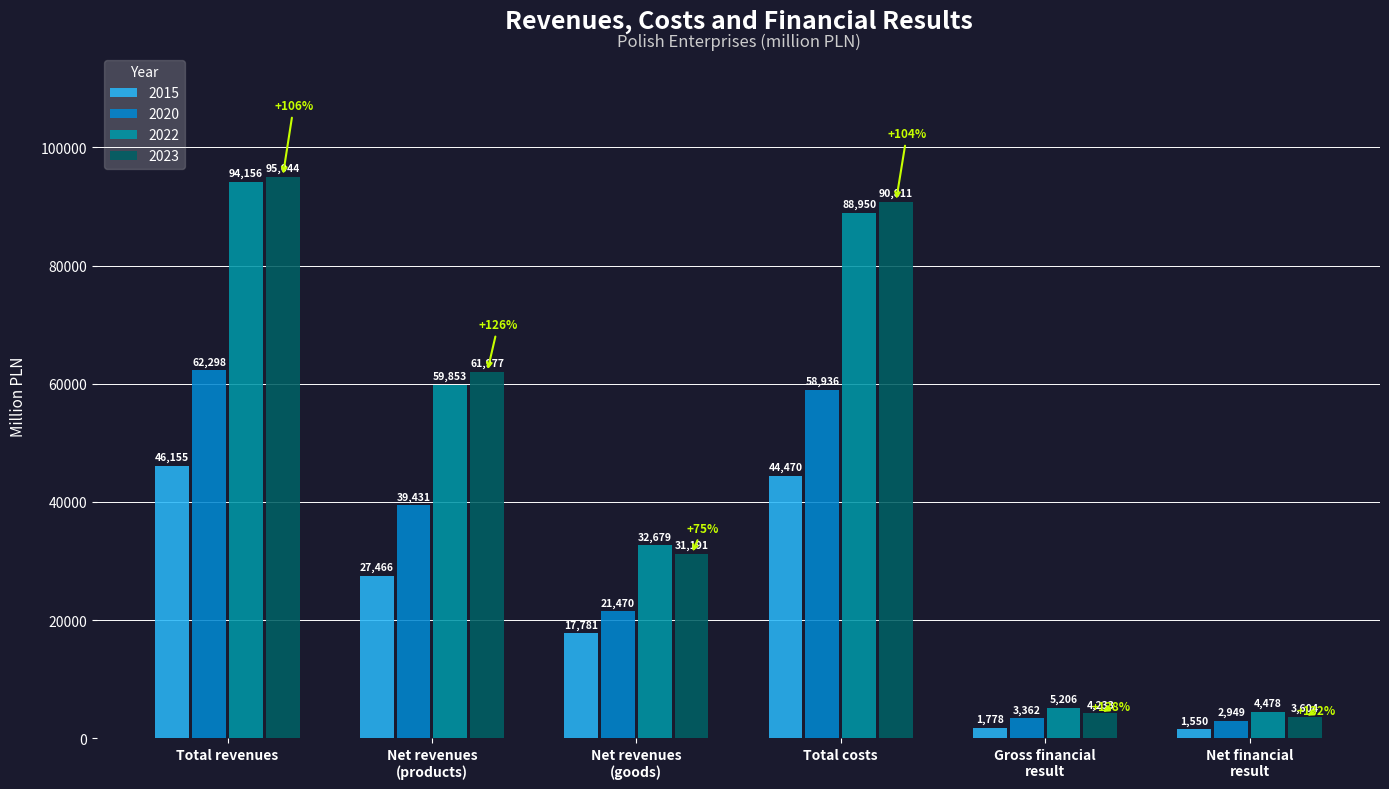

What is the maximum value shown in the chart?

95044.3